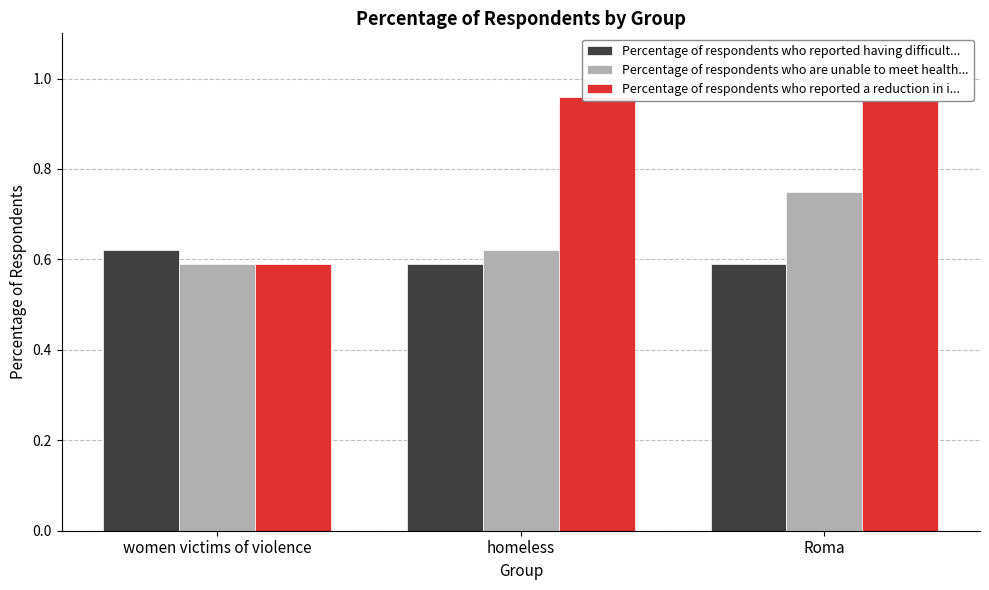

What is the sum of all Percentage of respondents who are unable to meet health... values?

2.0